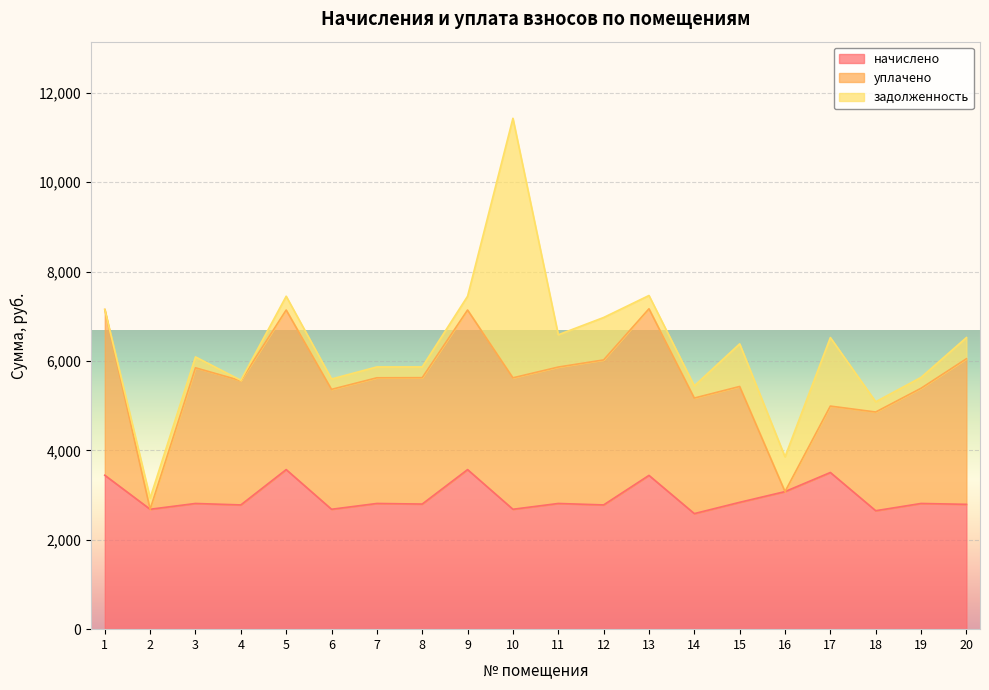

How many interior local peaks does the начислено series have?

8